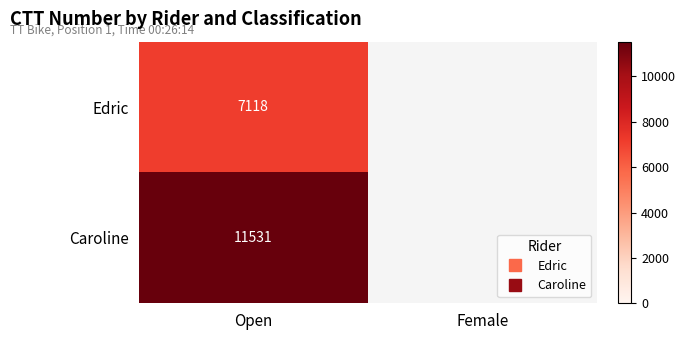

List the series in order of their peak value, highest first.

Caroline, Edric